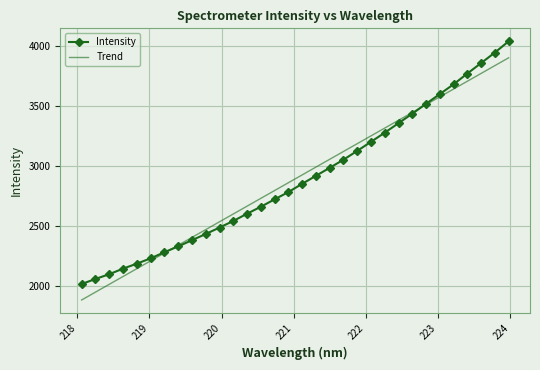

List the series in order of their peak value, highest first.

Intensity, Trend